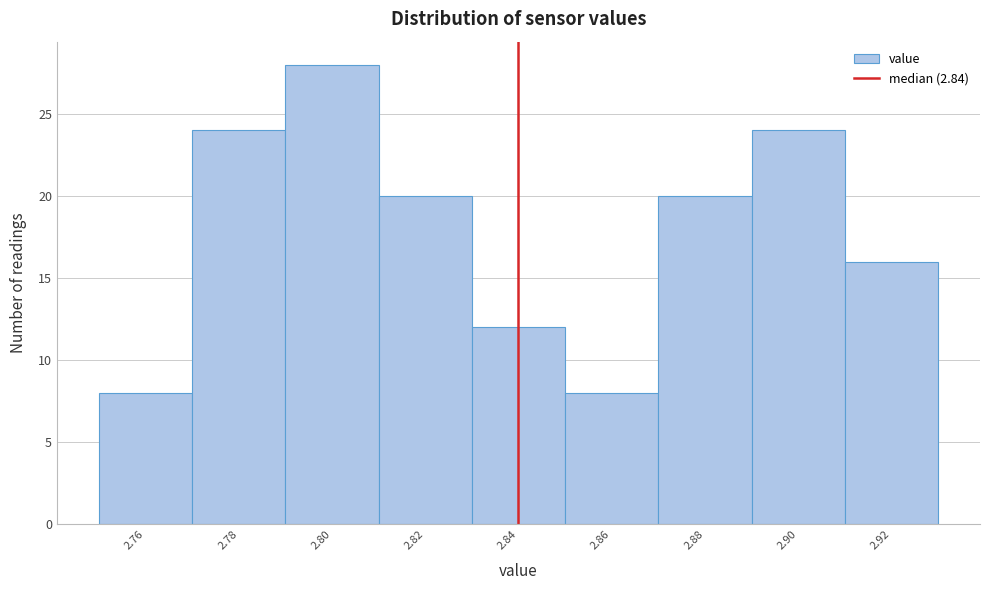

Reading left to right, transcribe this chart: for each bar, give the range it covers on the x-axis and its height. The values are not printed on the chart, so give them approximately, as read against the axis.

2.75 to 2.77: 8
2.77 to 2.79: 24
2.79 to 2.81: 28
2.81 to 2.83: 20
2.83 to 2.85: 12
2.85 to 2.87: 8
2.87 to 2.89: 20
2.89 to 2.91: 24
2.91 to 2.93: 16